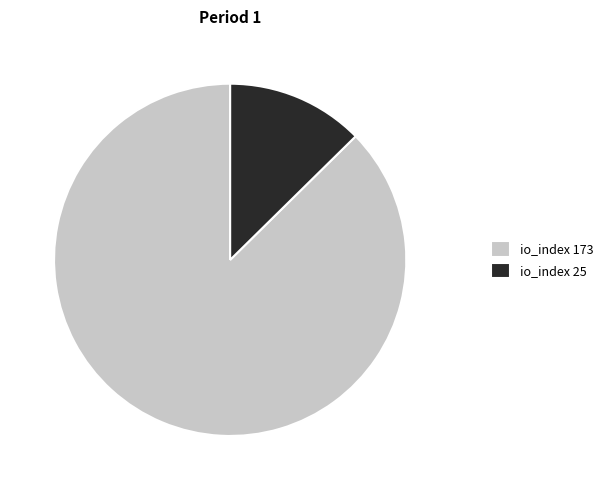

Which category has the smallest portion of the pie?

io_index 25